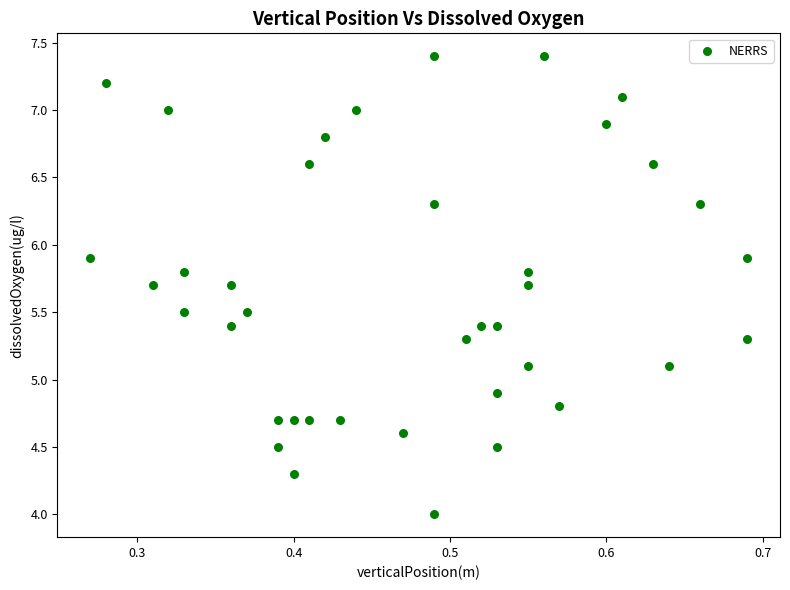

What is the range of X values (max minus min)?

0.4